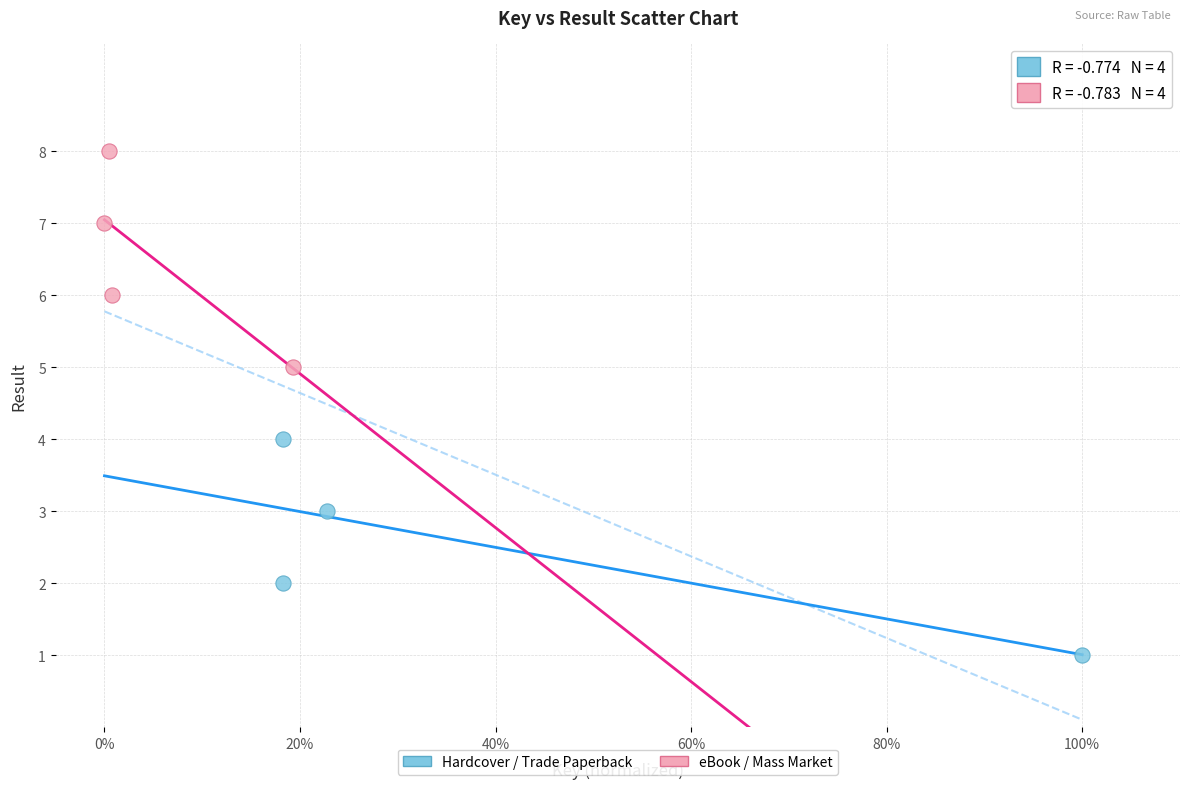

Which series contains the lowest Y value?

Hardcover / Trade Paperback